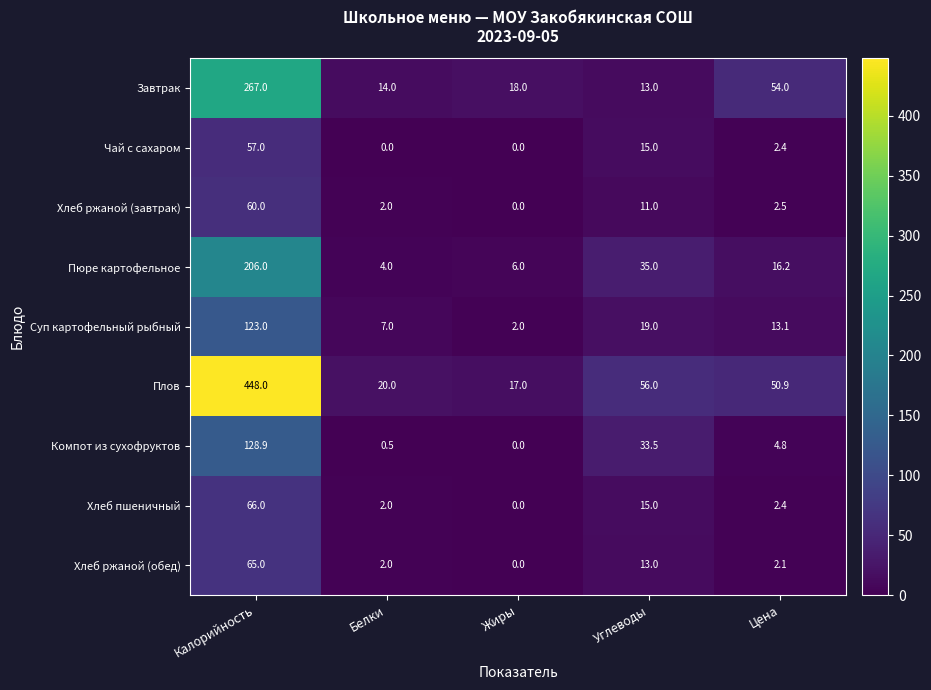

Which category has the lowest value in the Суп картофельный рыбный series?

Жиры